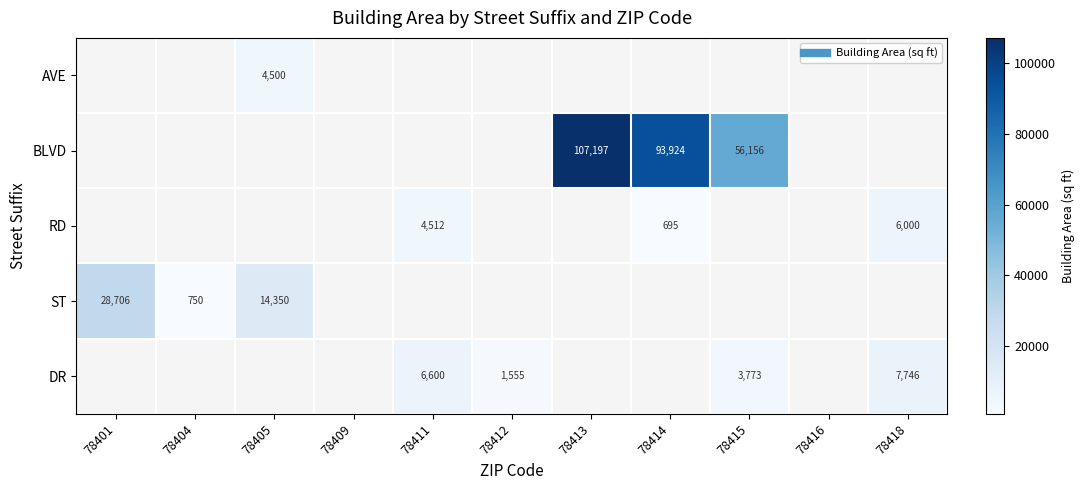

What is the difference between the maximum and minimum values in the ST series?

27956.0